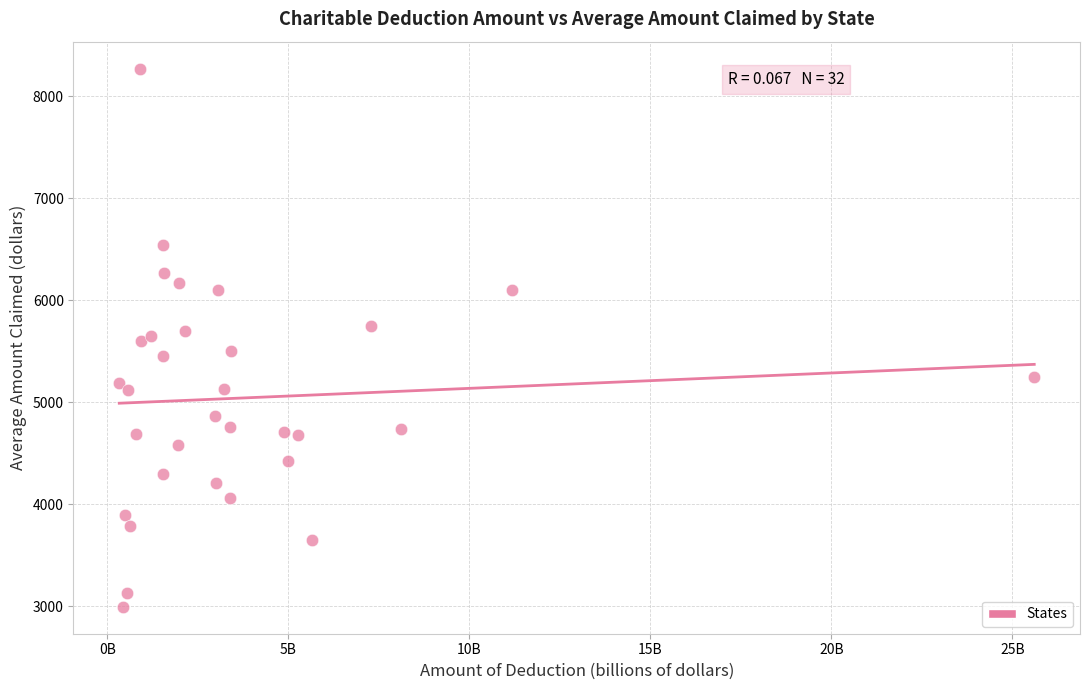

What is the range of Y values (max minus min)?

5274.7